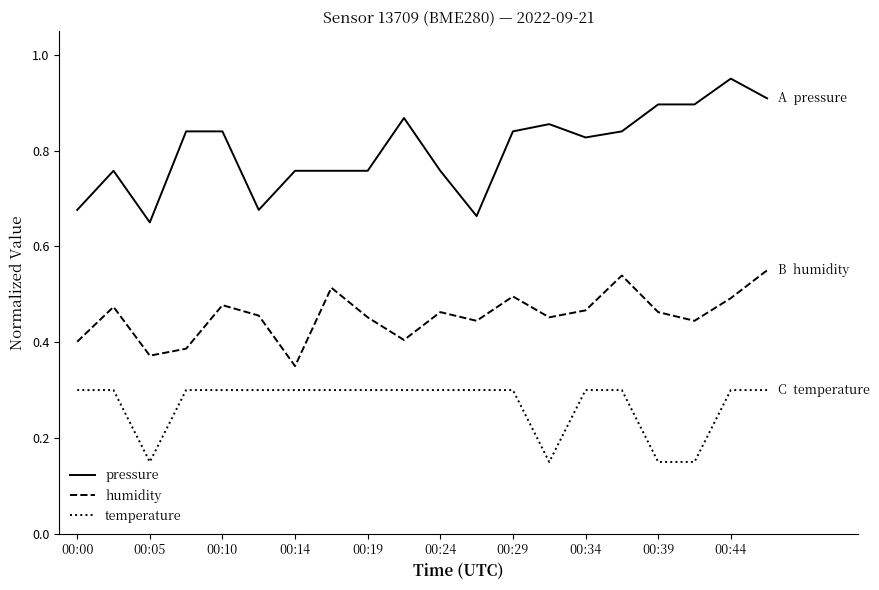

How many lines are shown in the chart?

3